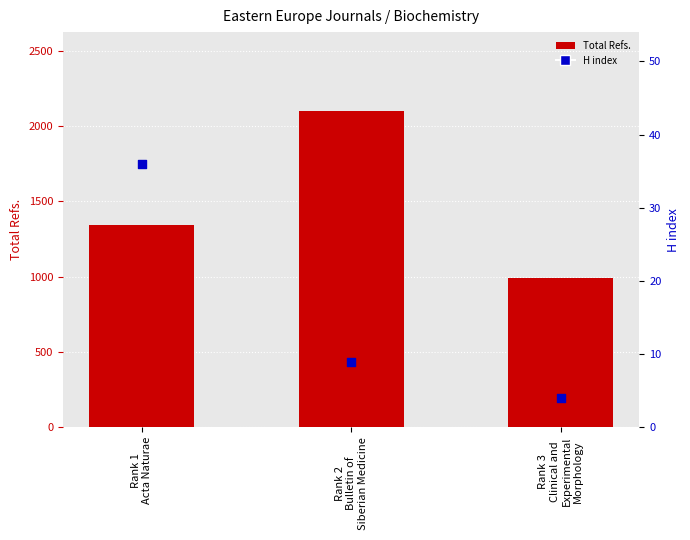

Which series contains the highest Y value?

Total Refs.